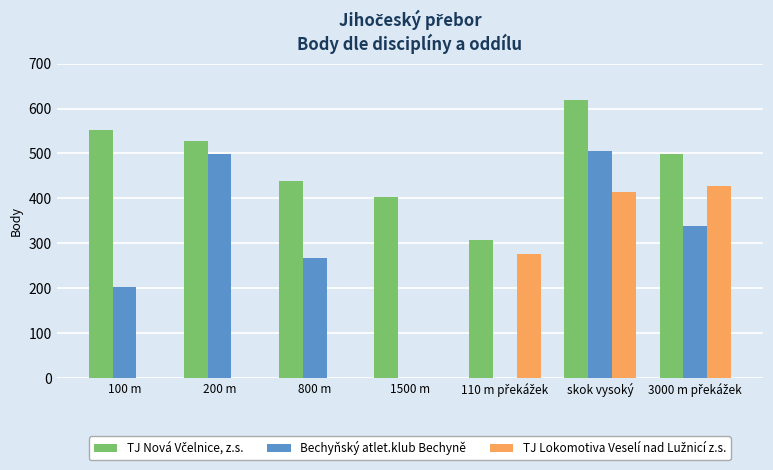

True or false: Bechyňský atlet.klub Bechyně has a value of 266 at 800 m.

True